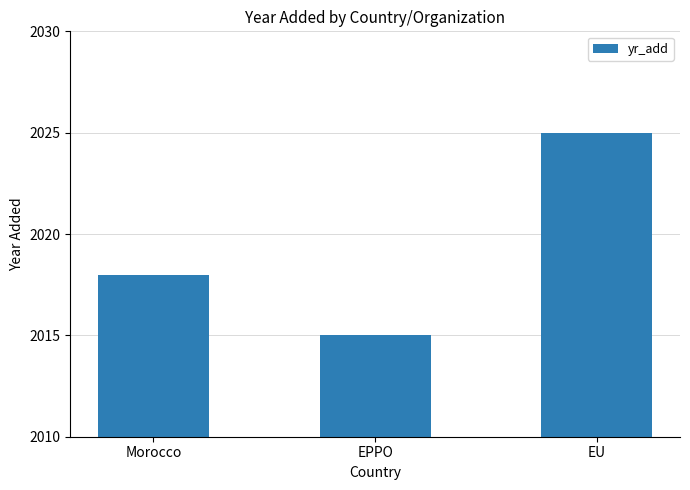

Count the number of data series in this chart.

1